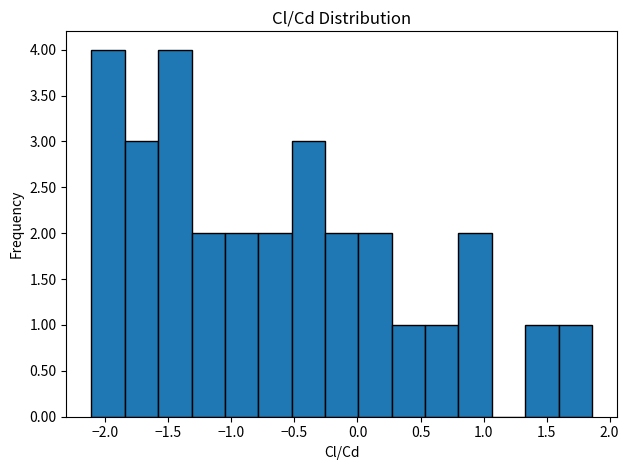

How tall is the bar that spans 0.55 to 0.80 on the x-axis? Neither the bar edges nor the heights are printed on the chart, so give them approximately, as read against the axes.

1